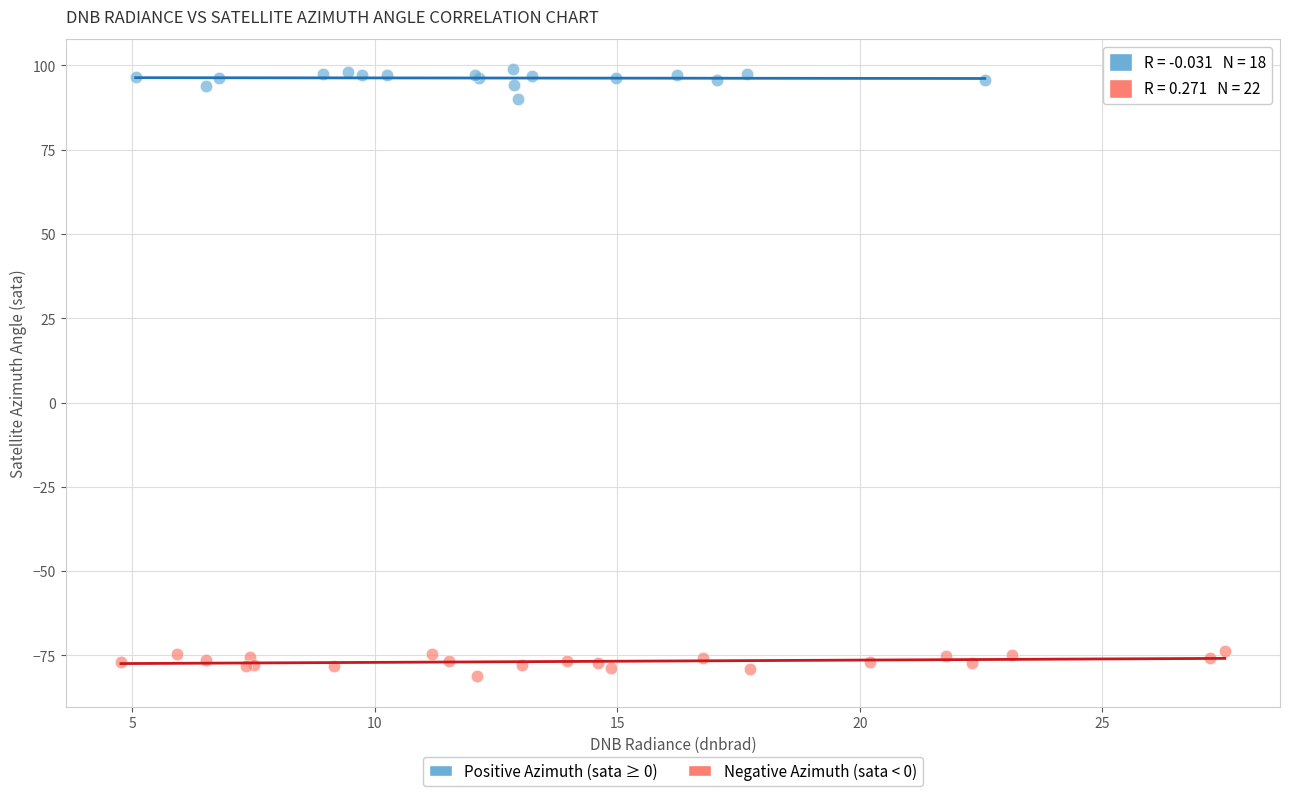

Which series reaches the maximum Y coordinate?

Positive Azimuth (sata ≥ 0)